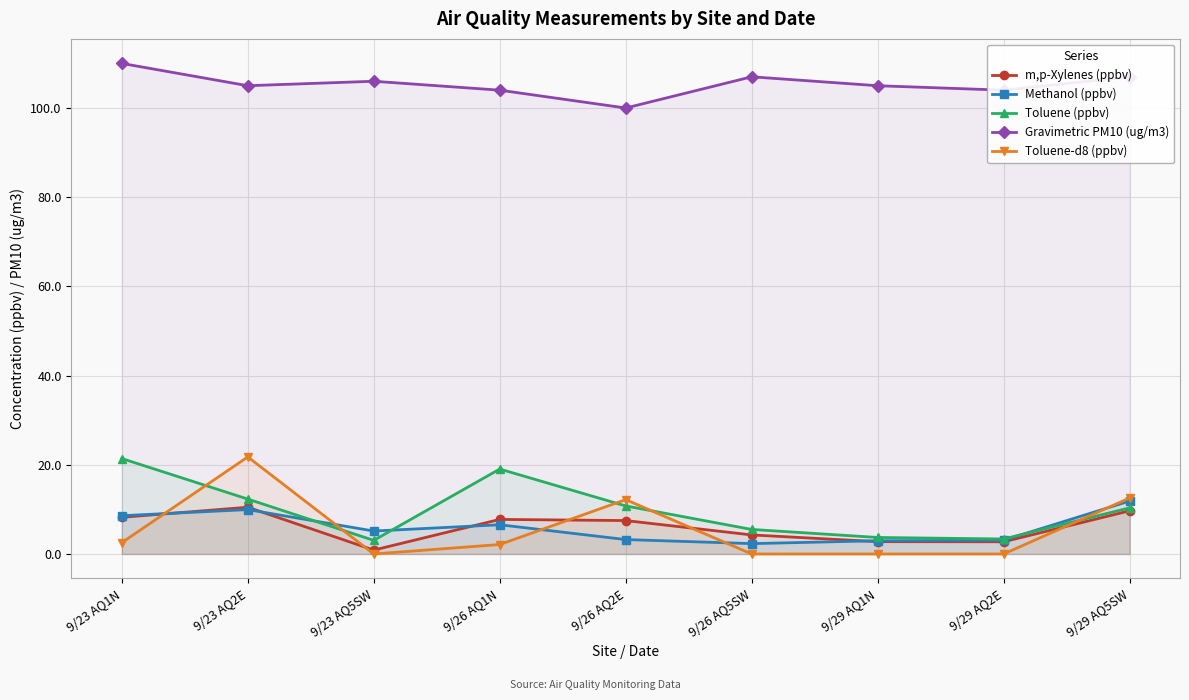

Which label corresponds to the smallest value in the chart?

9/23 AQ5SW